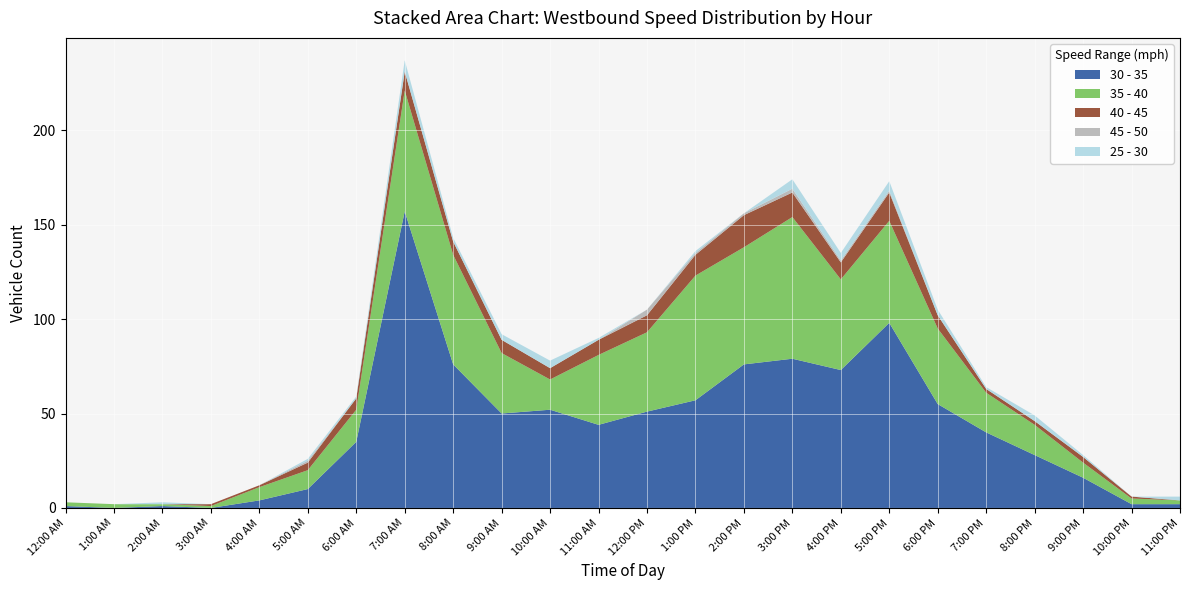

Reading left to right, extract all data points from this chart.

30 - 35: 1	0	1	0	4	10	35	157	76	50	52	44	51	57	76	79	73	98	55	40	28	16	2	2
35 - 40: 2	2	1	1	7	10	17	64	58	32	16	37	42	66	62	75	48	54	40	21	16	8	3	2
40 - 45: 0	0	0	1	1	4	6	10	7	7	6	8	9	11	17	13	9	15	7	2	2	3	1	0
45 - 50: 0	0	0	0	0	1	0	0	0	0	0	0	3	1	1	2	1	1	0	0	0	0	0	0
25 - 30: 0	0	1	0	0	1	1	6	2	3	4	1	0	1	0	5	4	5	3	1	3	1	0	2